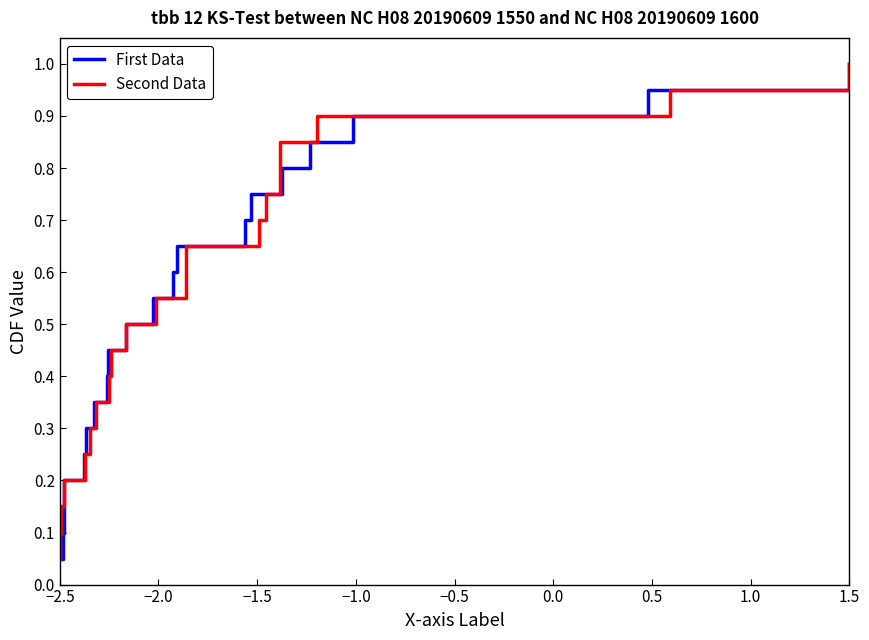

What is the minimum value shown in the chart?

0.1